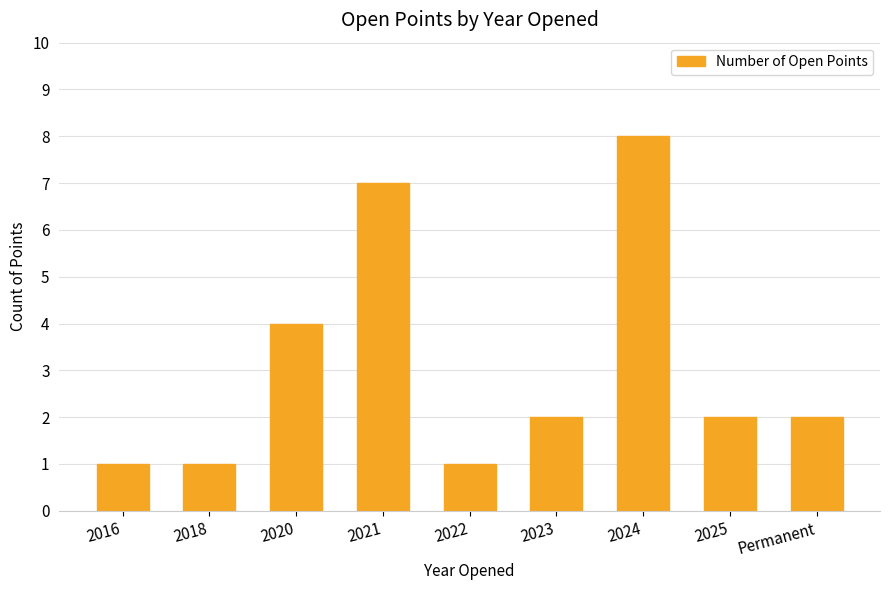

What is the average value?

3